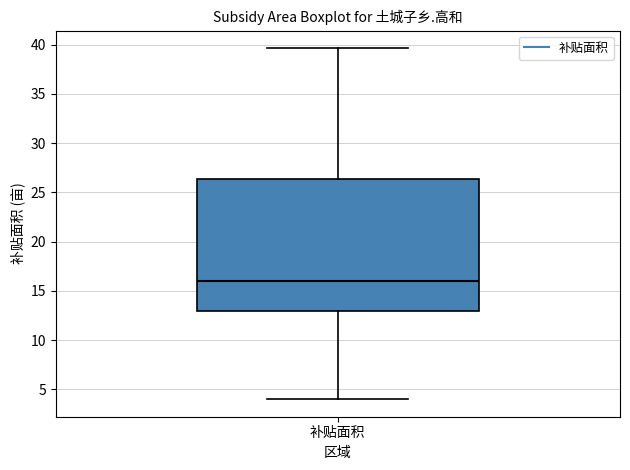

Where is the upper edge of the box for 补贴面积 on the y-axis? The values are not printed on the chart, so give them approximately, as read against the axis.

26.5